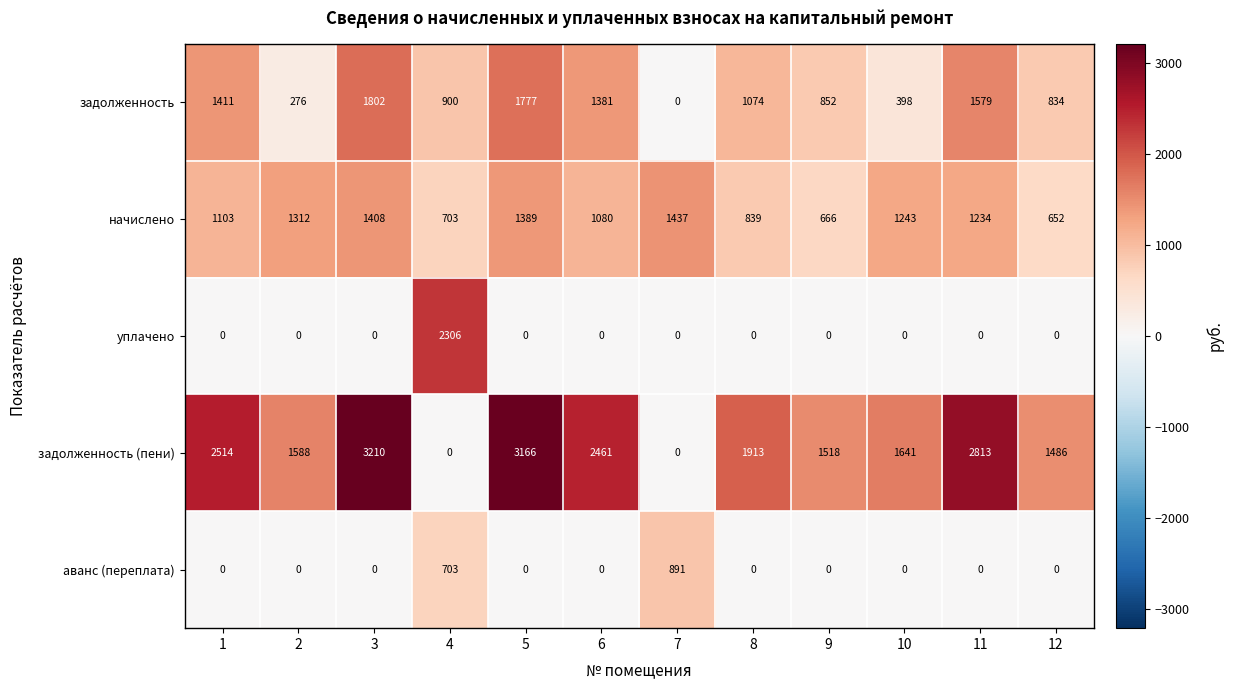

Rank the series by their maximum value, from highest to lowest.

задолженность (пени), уплачено, задолженность, начислено, аванс (переплата)